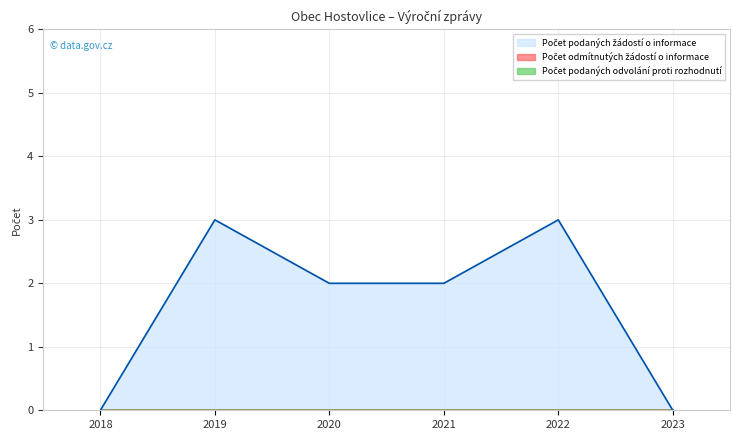

True or false: Počet podaných žádostí o informace and Počet podaných odvolání proti rozhodnutí cross at least once.

False